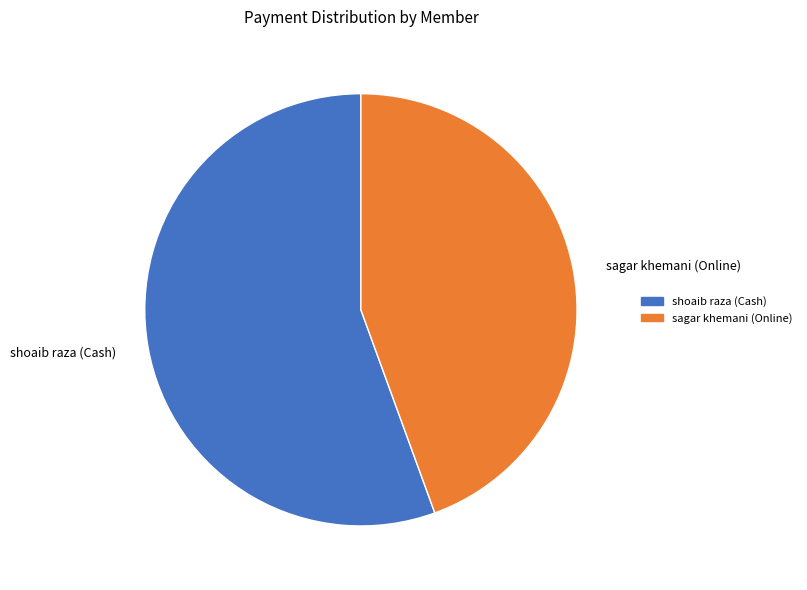

Is there a majority slice in this chart?

Yes